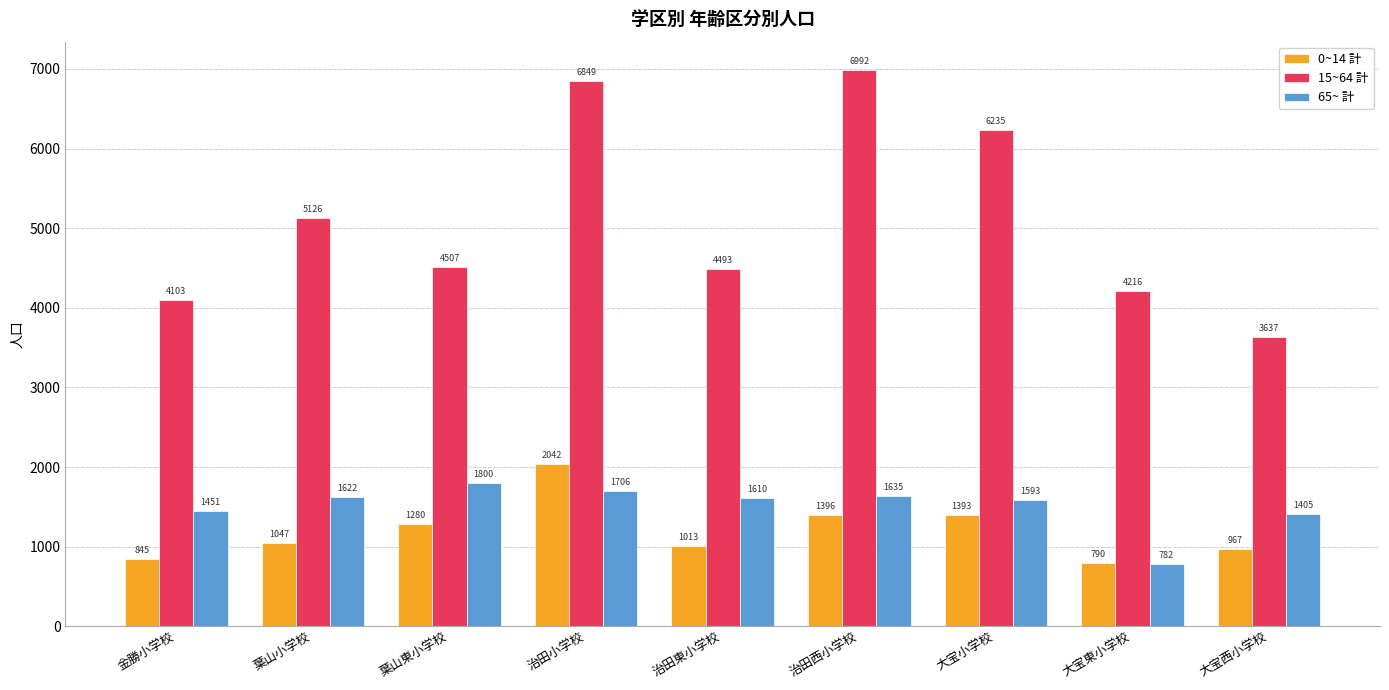

How many bars are there in each group?

3